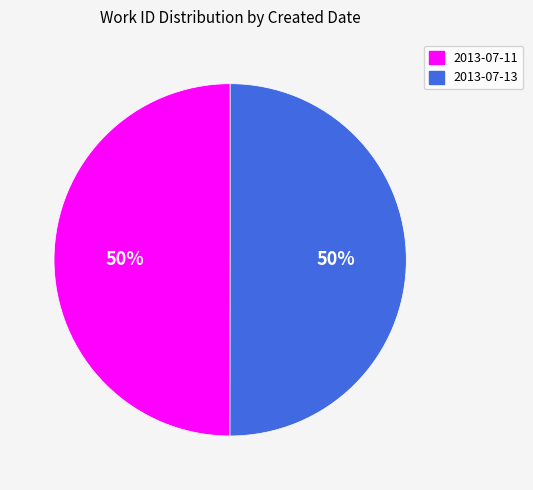

What is the ratio of the value at 2013-07-11 to the value at 2013-07-13?

1.0